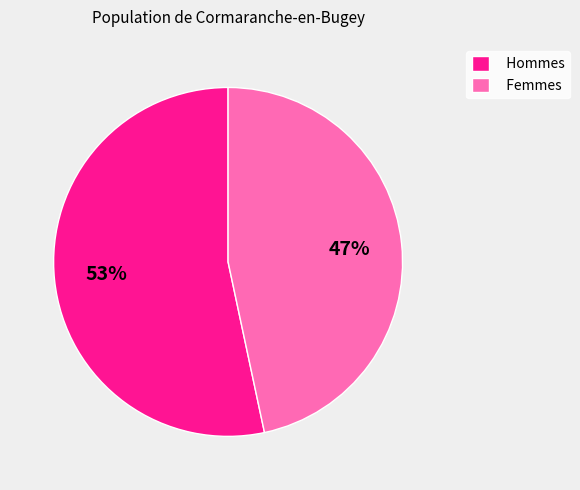

How many segments does this pie chart have?

2